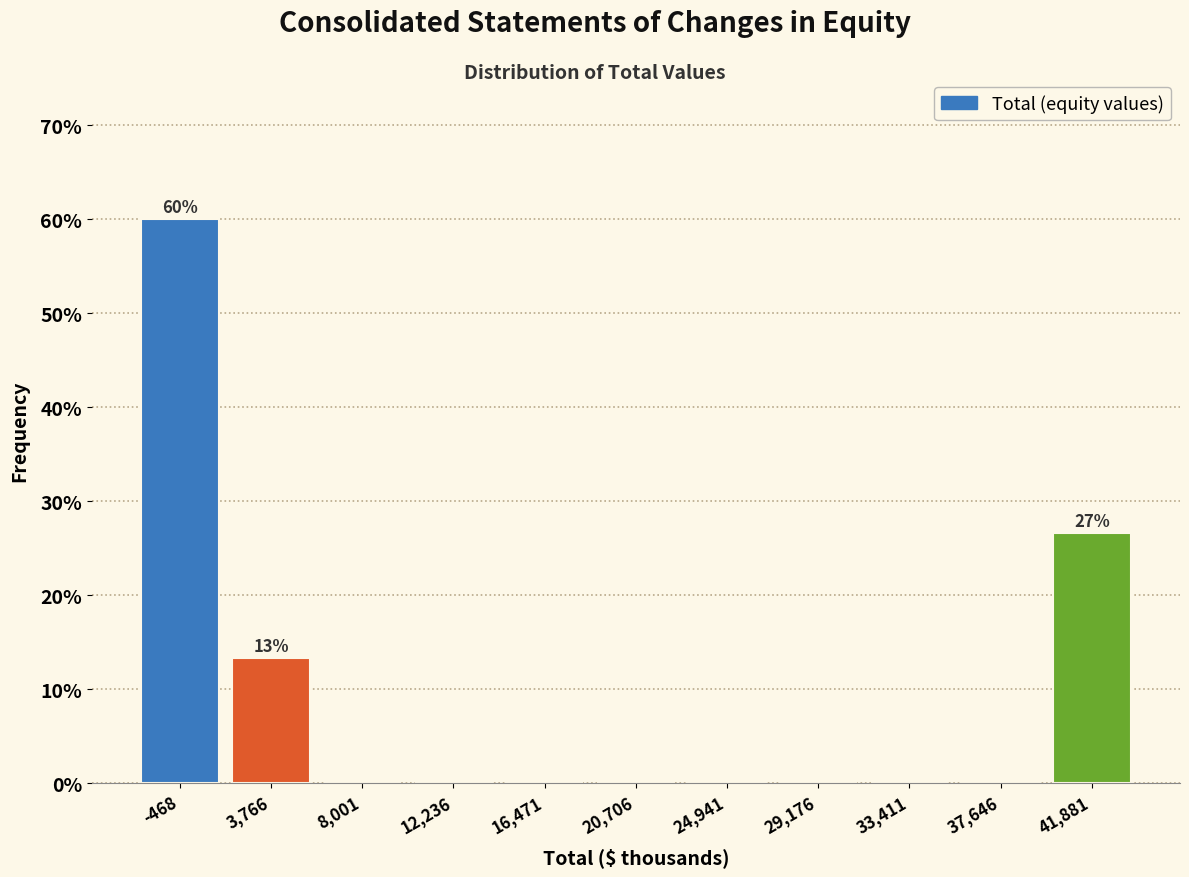

Which range on the x-axis has the tallest bar?

-2500 to 1500